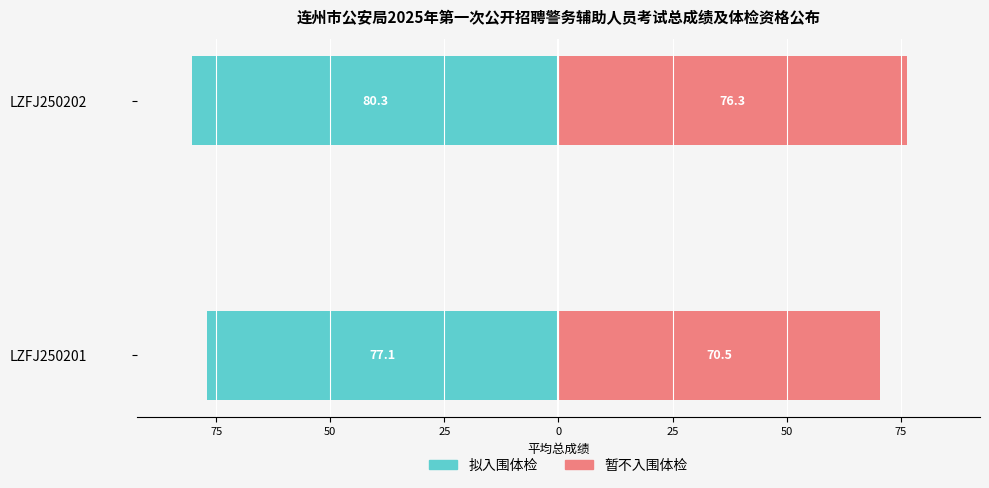

What is the value of the 拟入围体检 bar at the 1st from the left?

-77.1